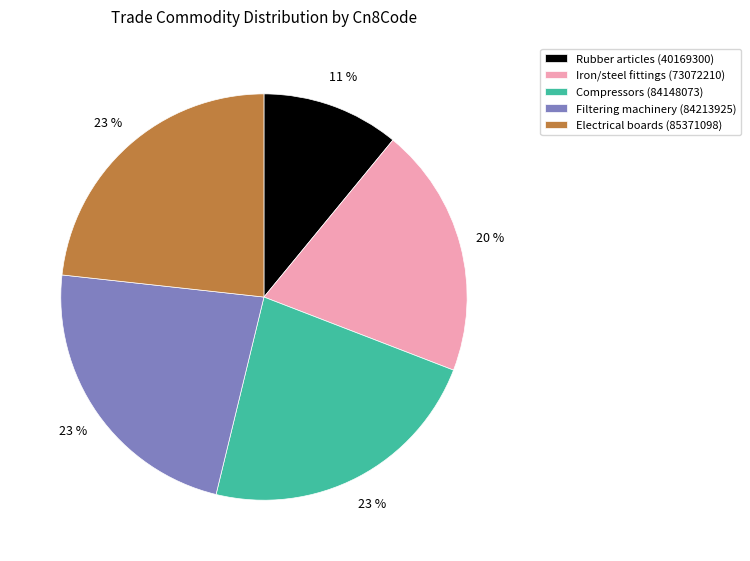

To the nearest percent, what percentage of the pie is Filtering machinery (84213925)?

23%